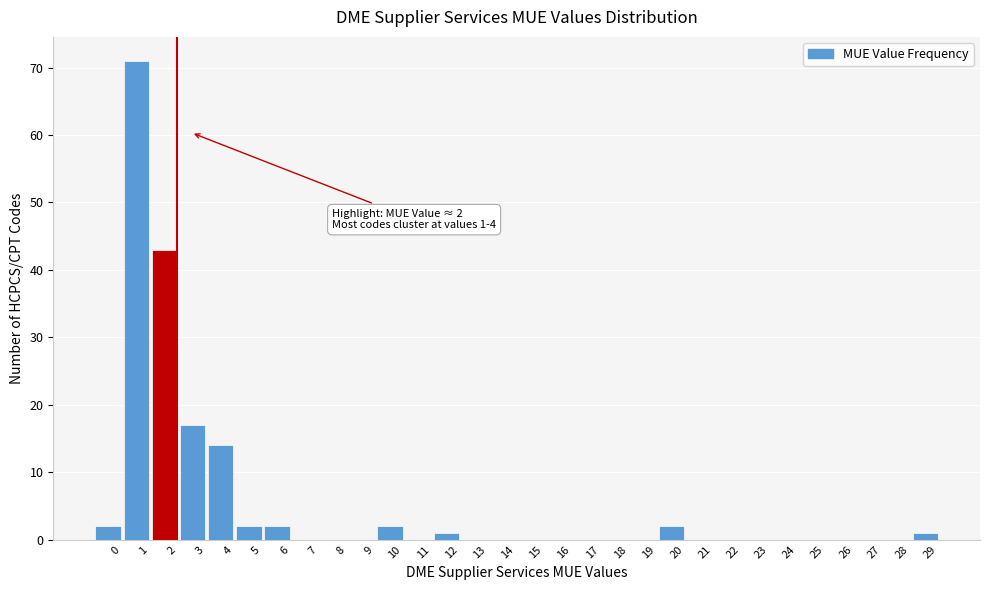

Reading left to right, transcribe all the data shown in this chart.

0=2	1=71	2=43	3=17	4=14	5=2	6=2	7=0	8=0	9=0	10=2	11=0	12=1	13=0	14=0	15=0	16=0	17=0	18=0	19=0	20=2	21=0	22=0	23=0	24=0	25=0	26=0	27=0	28=0	29=1